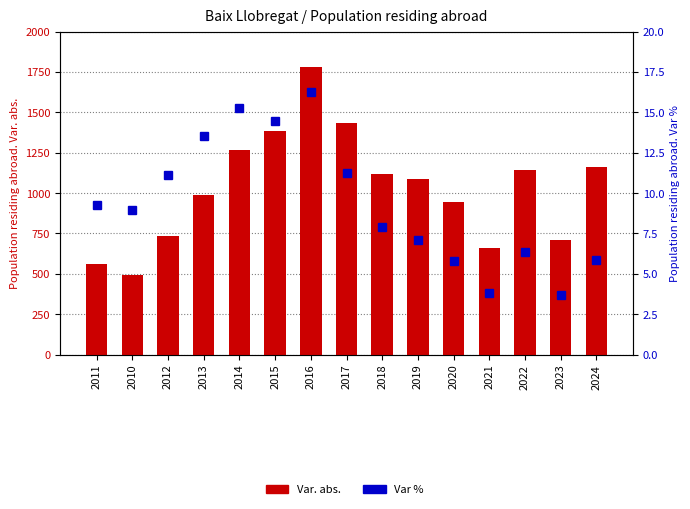

At which category does the chart reach its peak across all series?

2016